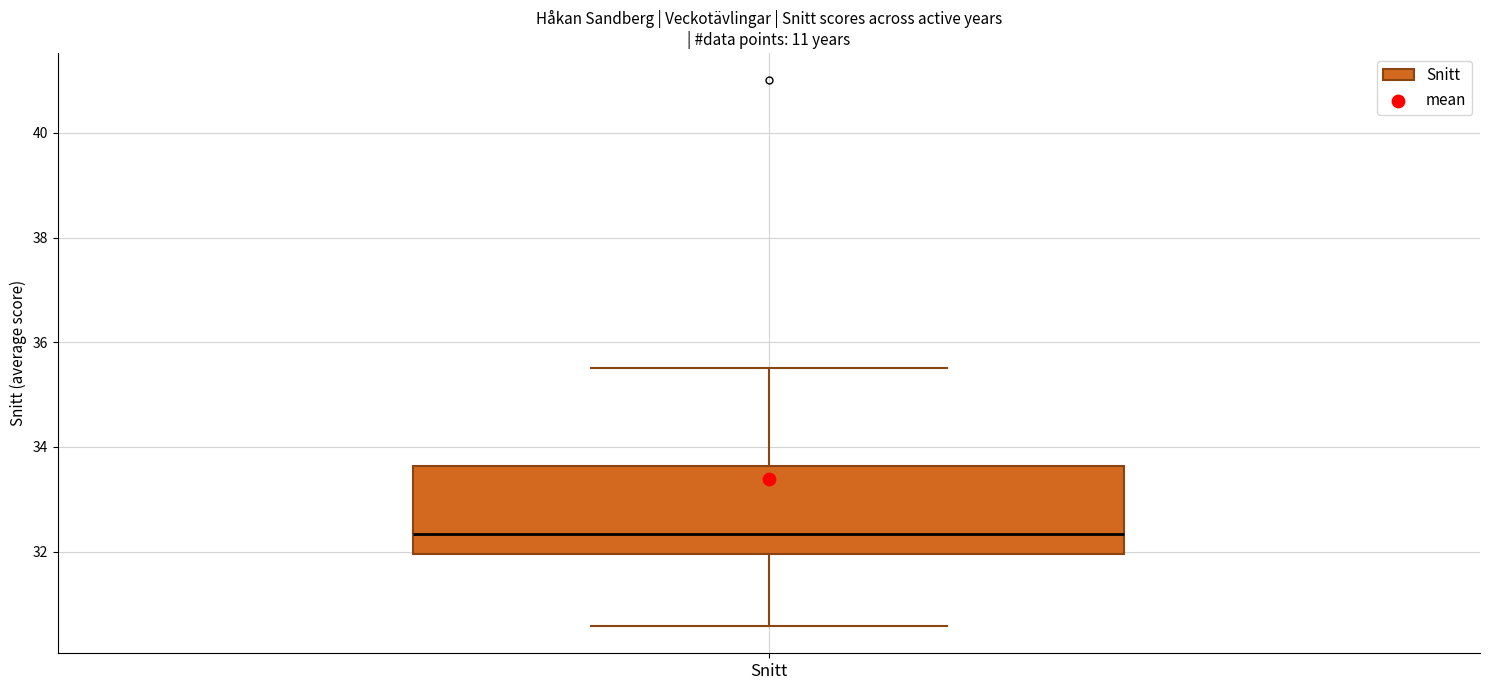

Transcribe this box plot: give where the median line is, the range the box spans, and where the two whiskers end, as read against the y-axis. The values are not printed on the chart, so give them approximately, as read against the axis.

median 32.4, box 32.0 to 33.6, whiskers 30.6 to 35.6